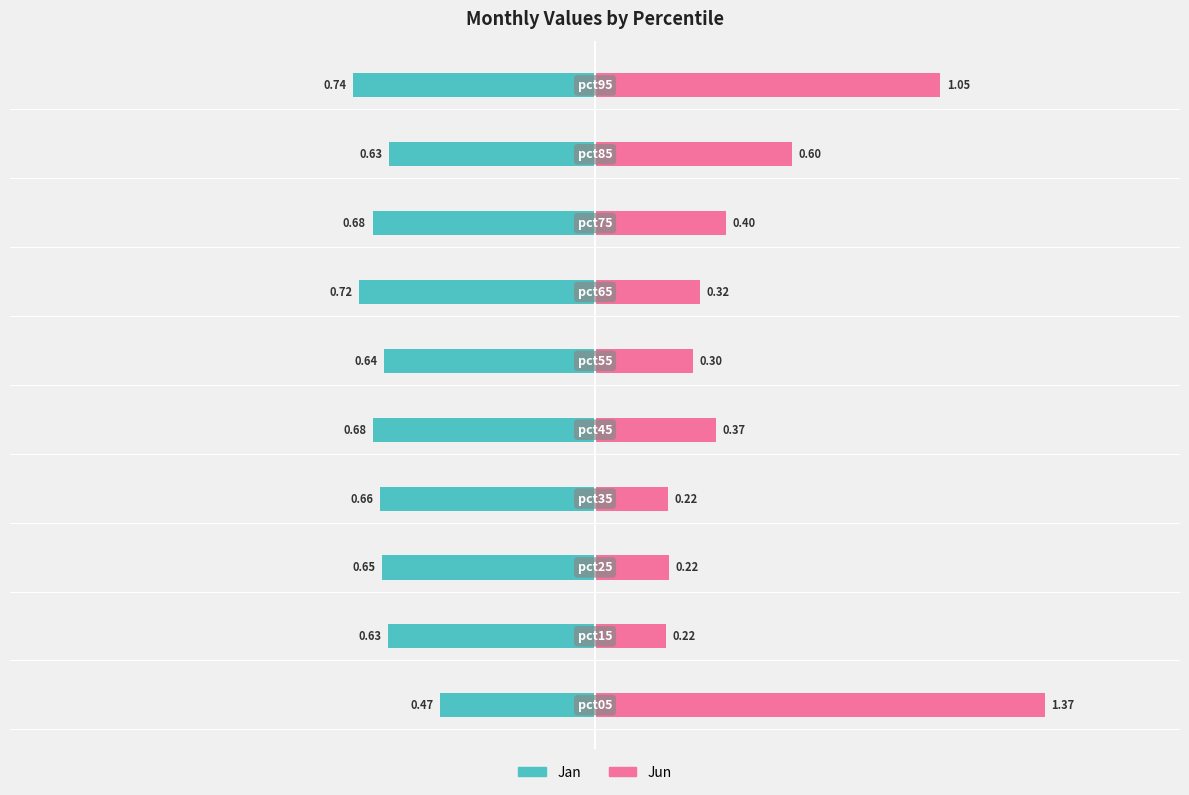

Reading left to right, list all the values displayed in this chart.

Jan: -0.5	-0.6	-0.7	-0.7	-0.7	-0.6	-0.7	-0.7	-0.6	-0.7
Jun: 1.4	0.2	0.2	0.2	0.4	0.3	0.3	0.4	0.6	1.1